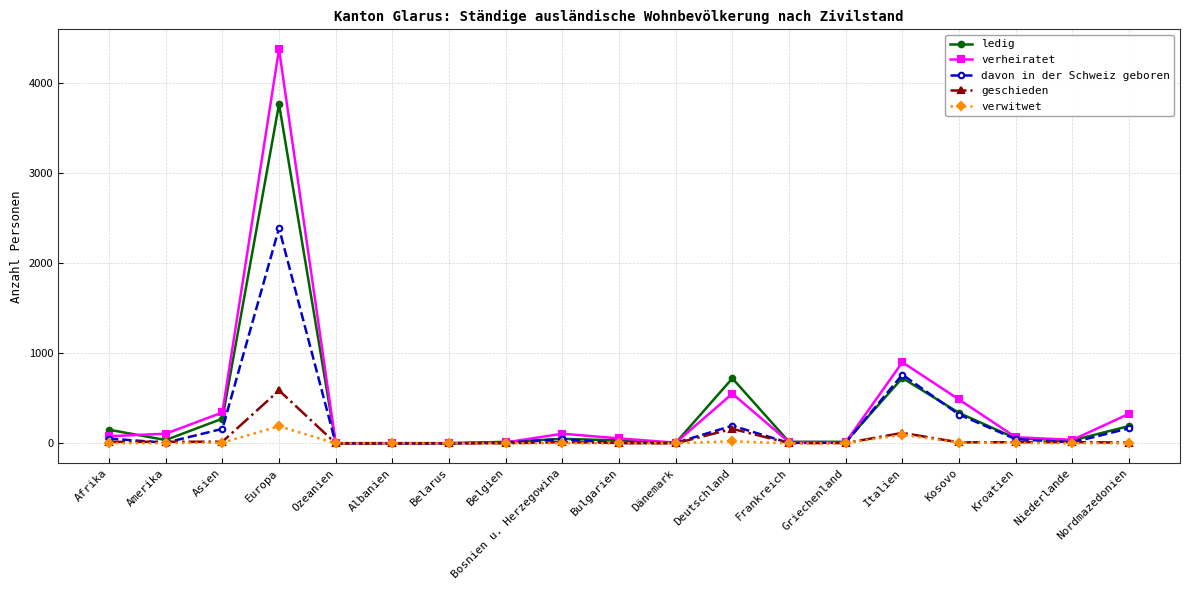

The ledig series shows 726 at Italien. True or false?

True